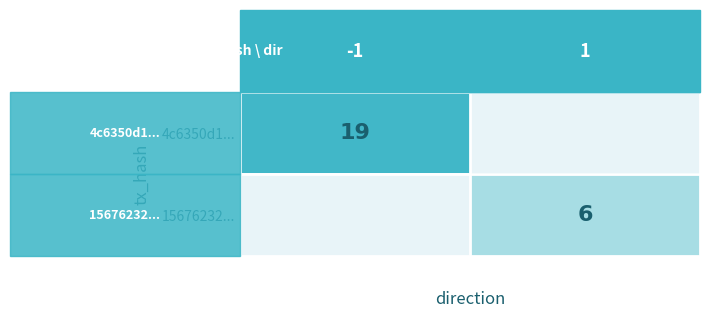

The 4c6350d1... series shows 29 at -1. True or false?

False